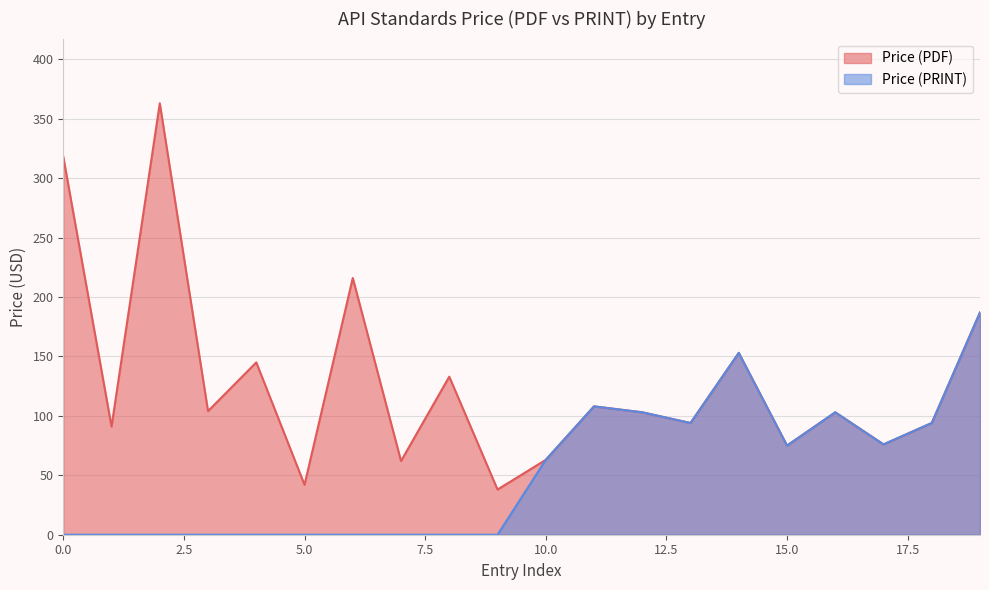

True or false: Price (PDF) and Price (PRINT) cross at least once.

False